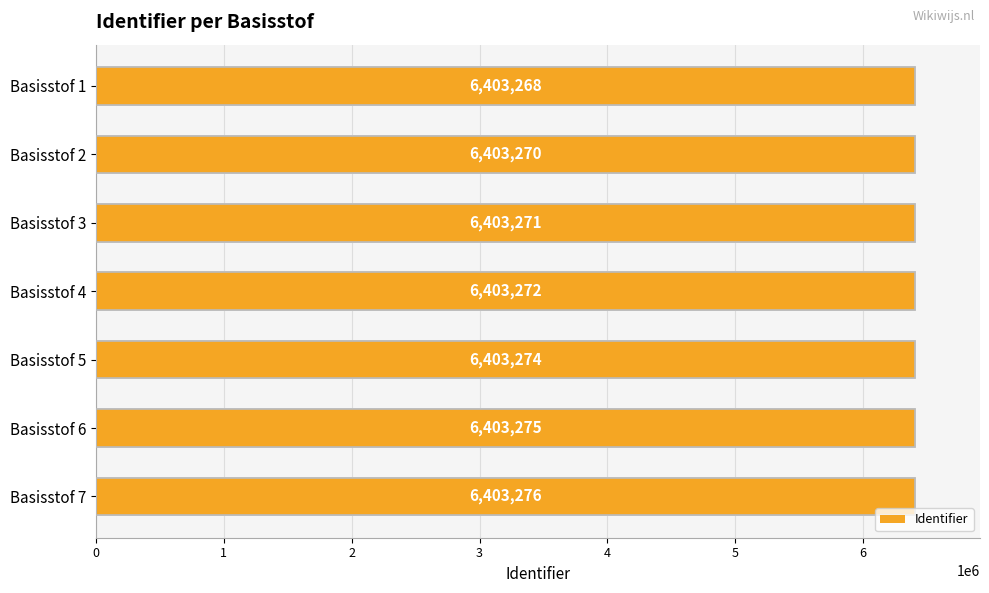

What is the value of the 4th bar from the left?

6403272